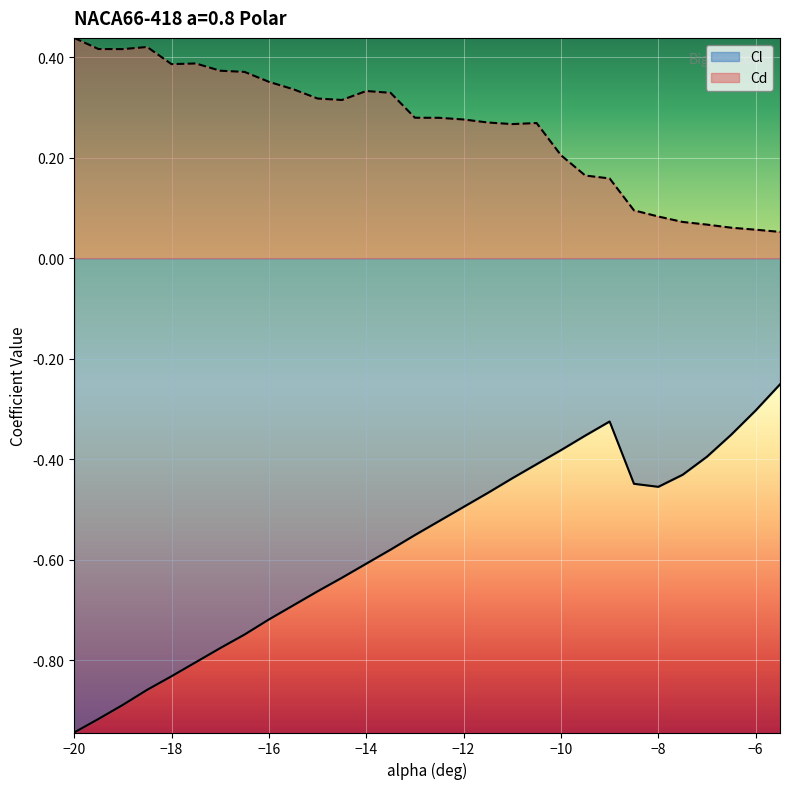

What is the value of the Cd point at the 18th from the left?

0.3